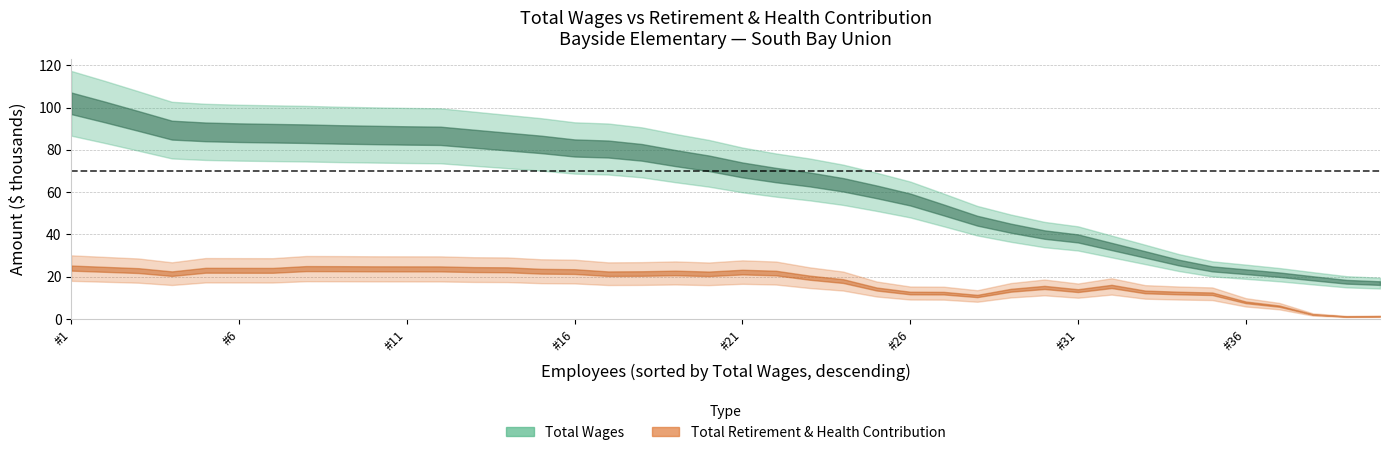

Which series has the largest total across all categories?

Total Wages